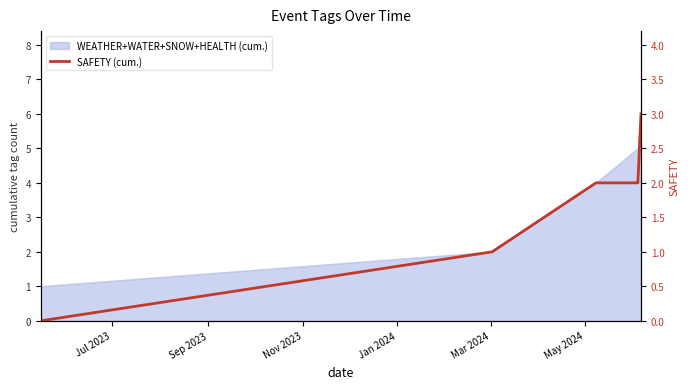

Approximately how many times larger is the value at Nov 2023 compared to Jan 2024?

1.0